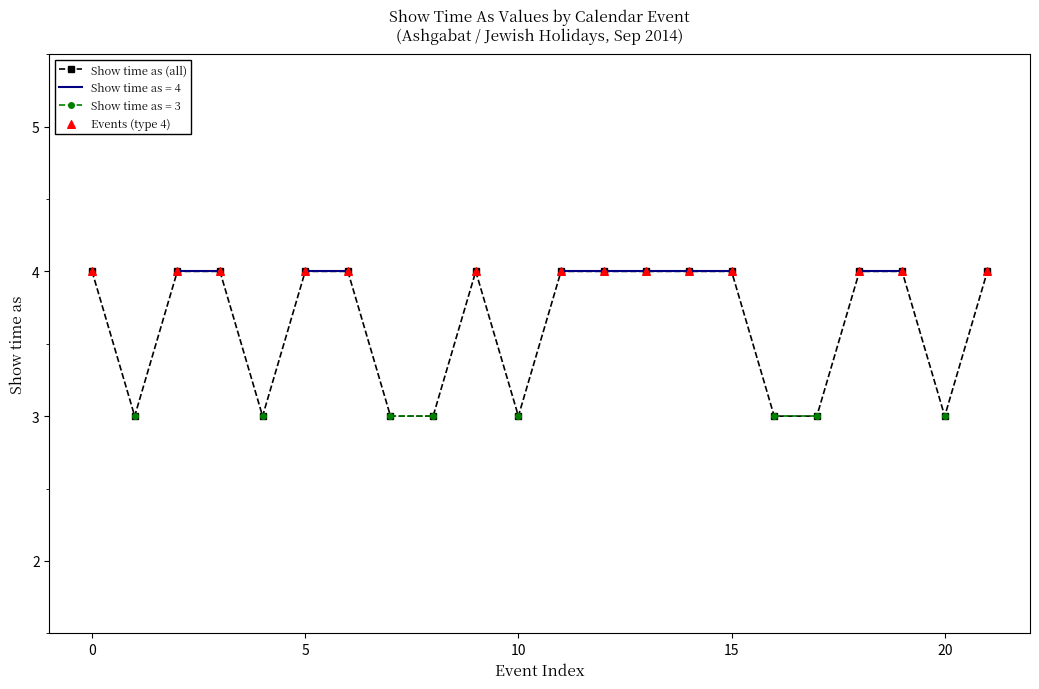

What is the lowest value of the Show time as (all) series?

3